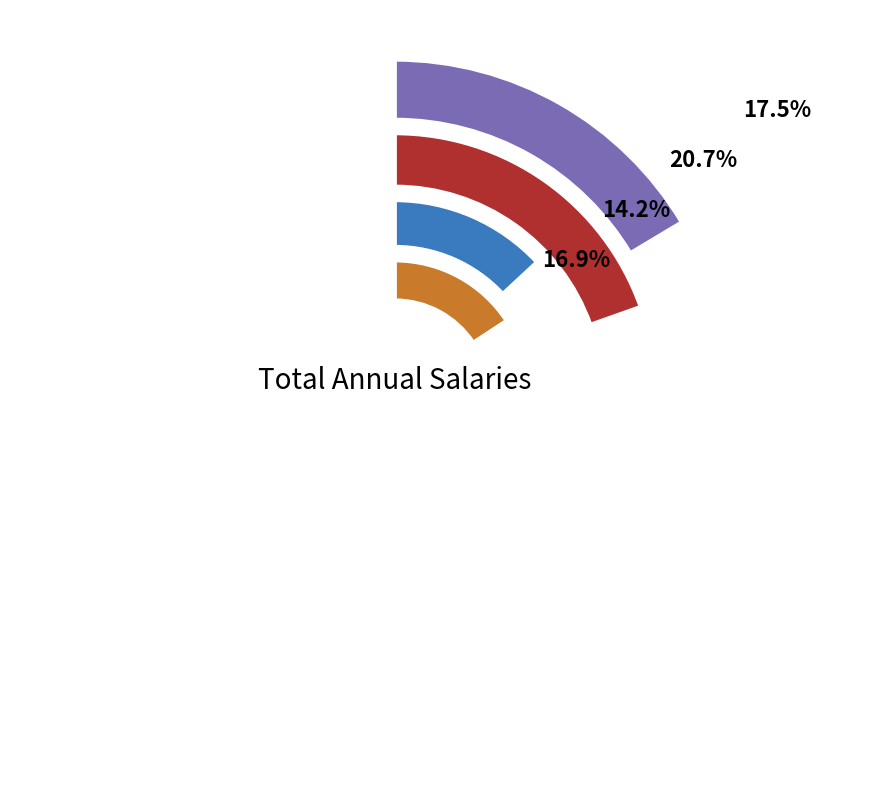

To the nearest percent, what is the average slice percentage?

17%